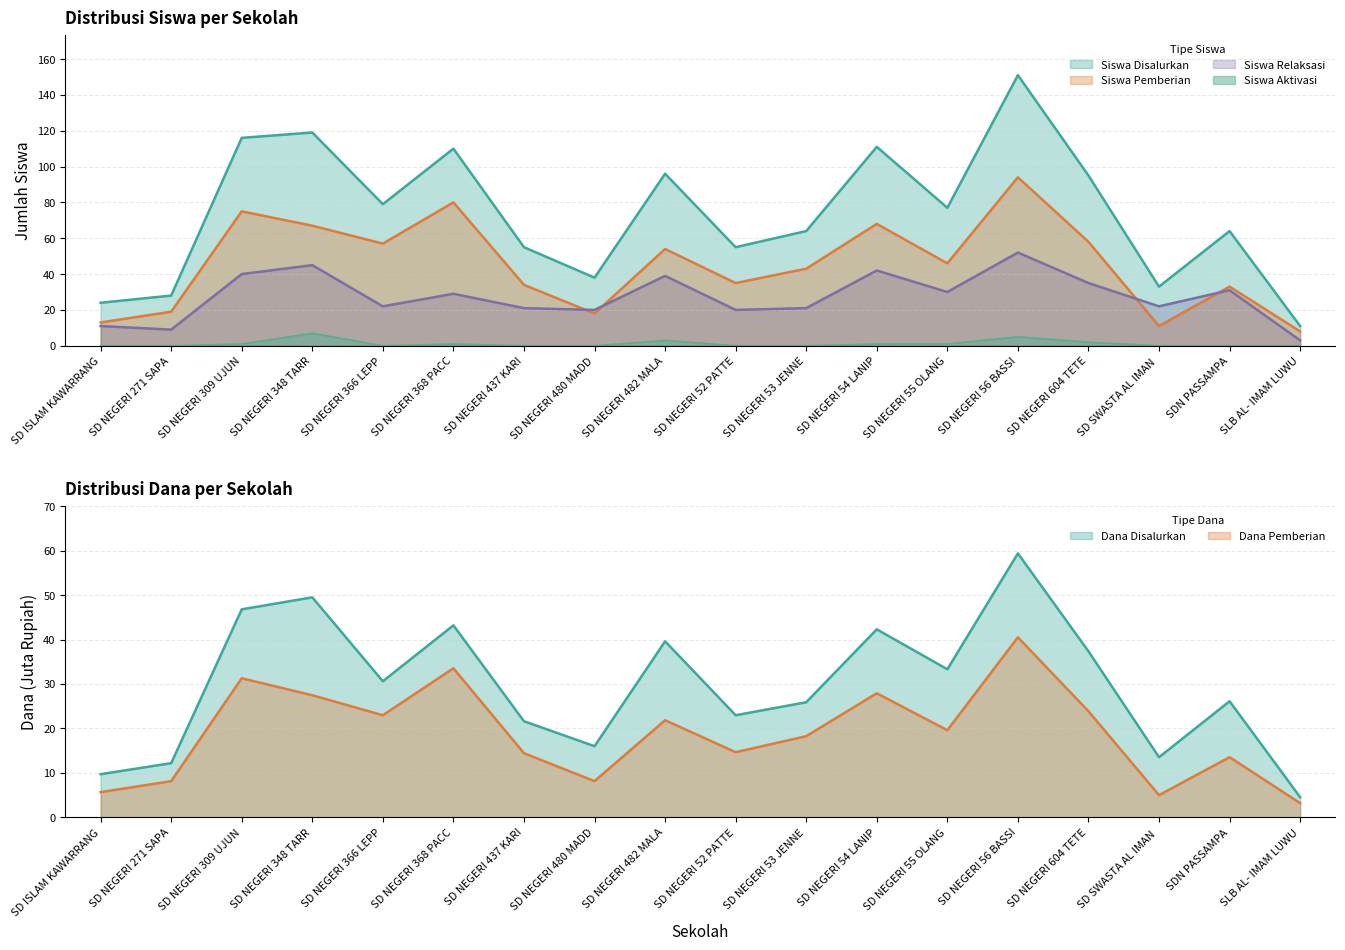

What is the difference between the Siswa Pemberian values at SD ISLAM KAWARRANG and SD NEGERI 271 SAPA?

6.0